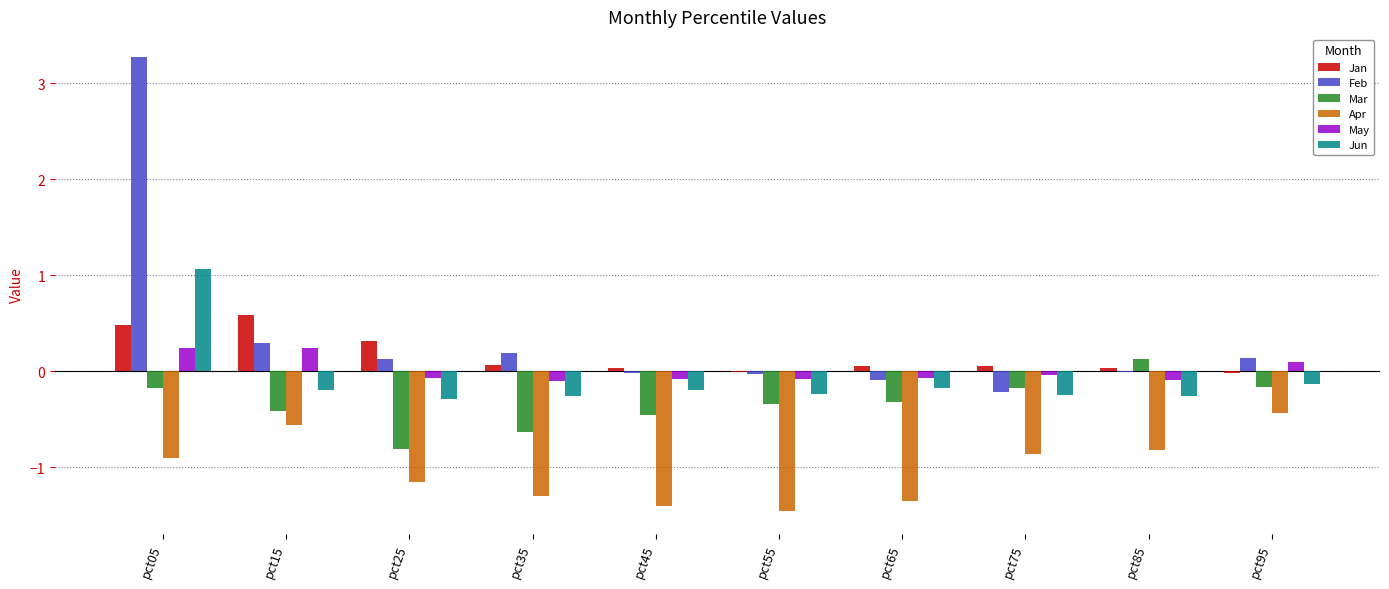

Which category has the highest value across all series?

pct05